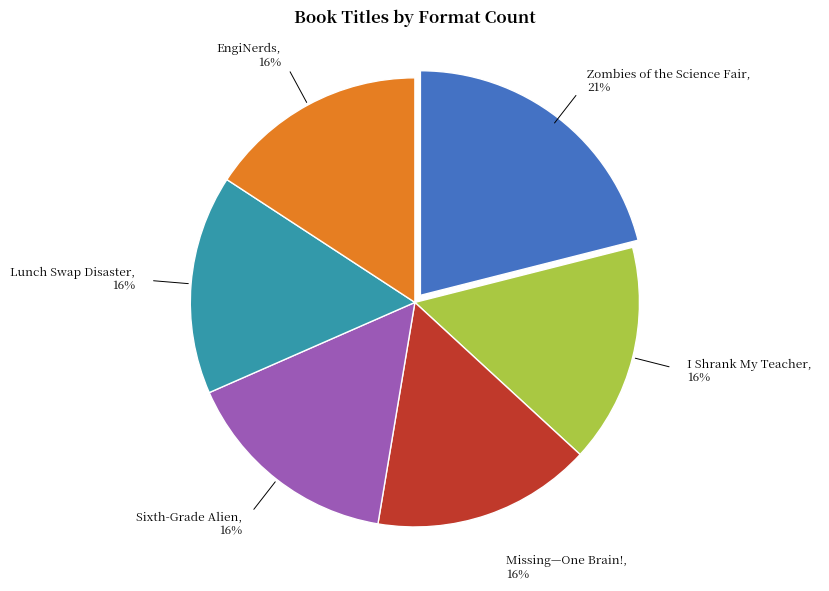

Count the number of slices in the pie.

6